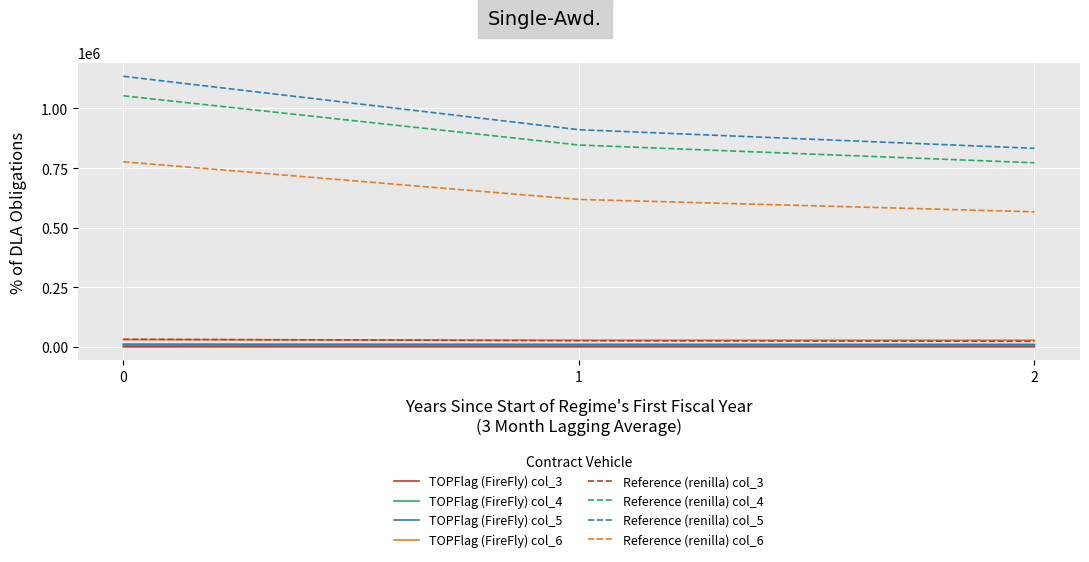

Count the number of categories in the chart.

3